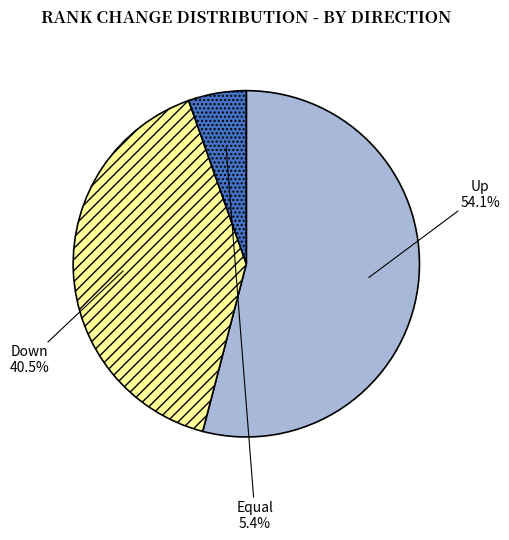

Is there any slice that represents more than half of the pie?

Yes